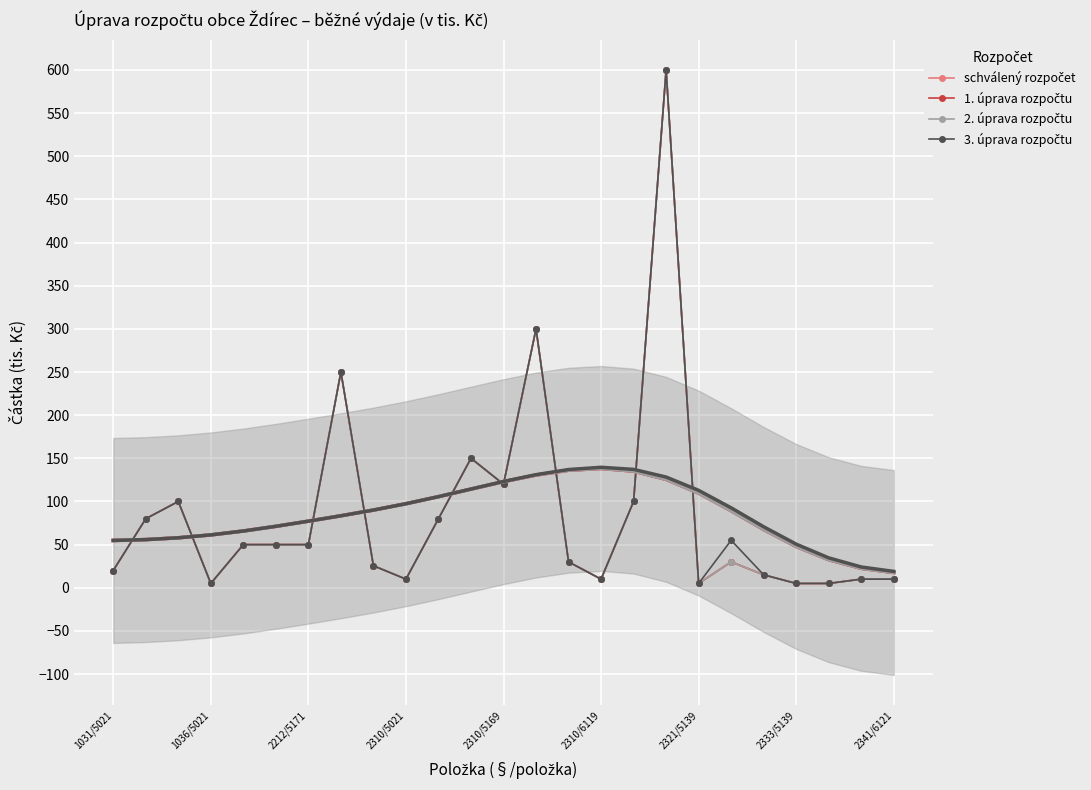

True or false: 1. úprava rozpočtu has more than 0 points higher than both neighbors.

True